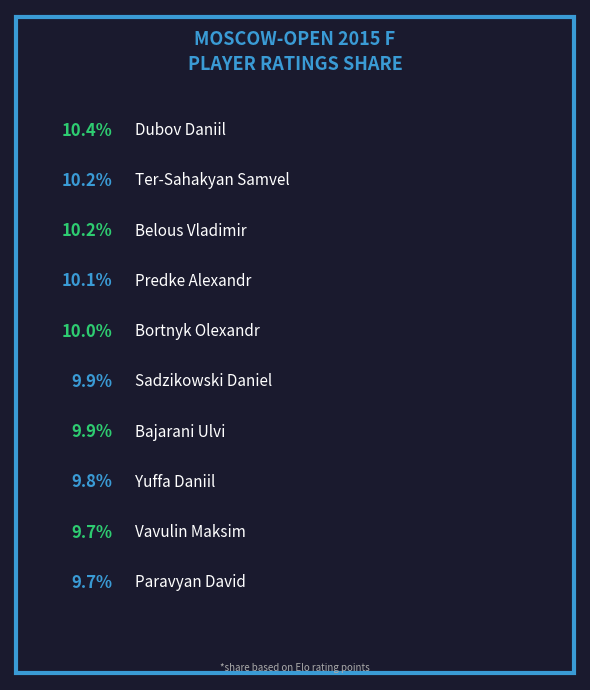

What is the largest slice in the pie chart?

Dubov Daniil